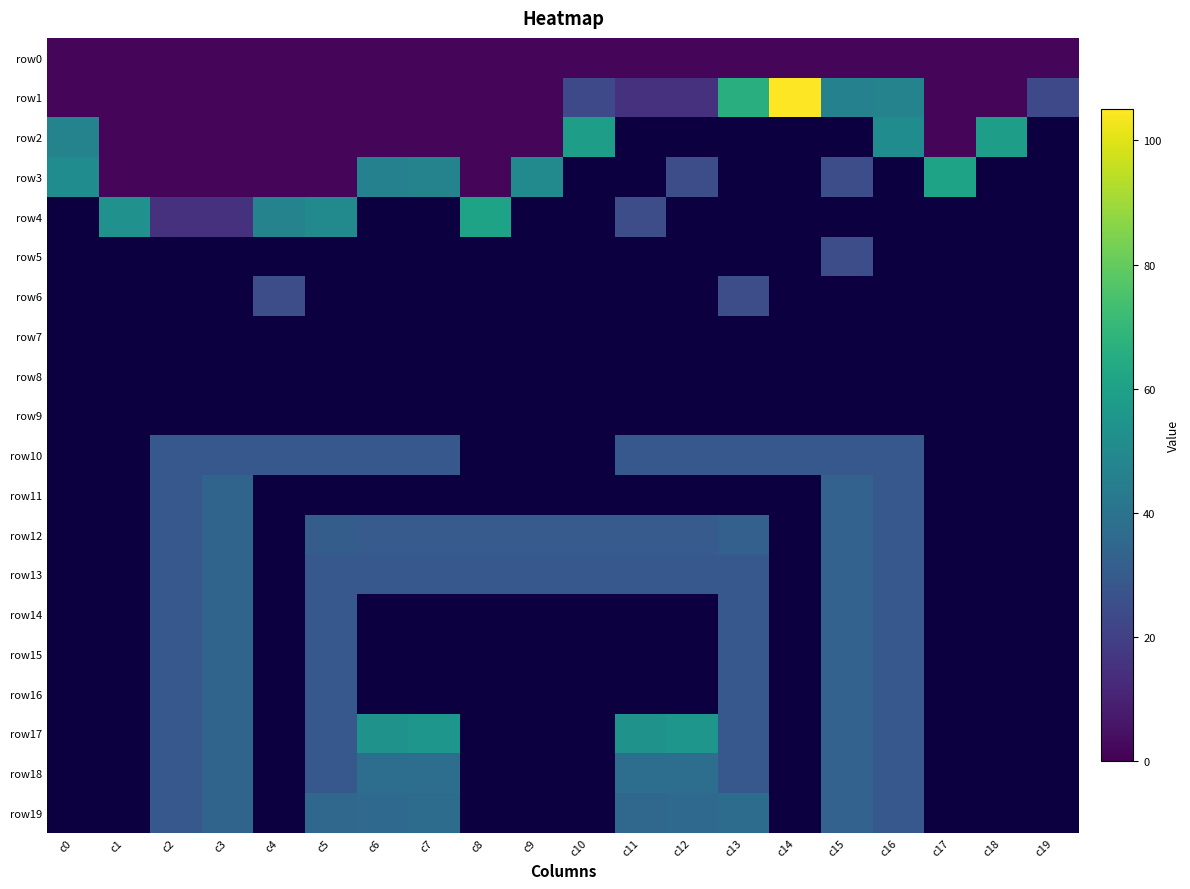

Which has a higher value, c7 or c5?

c7